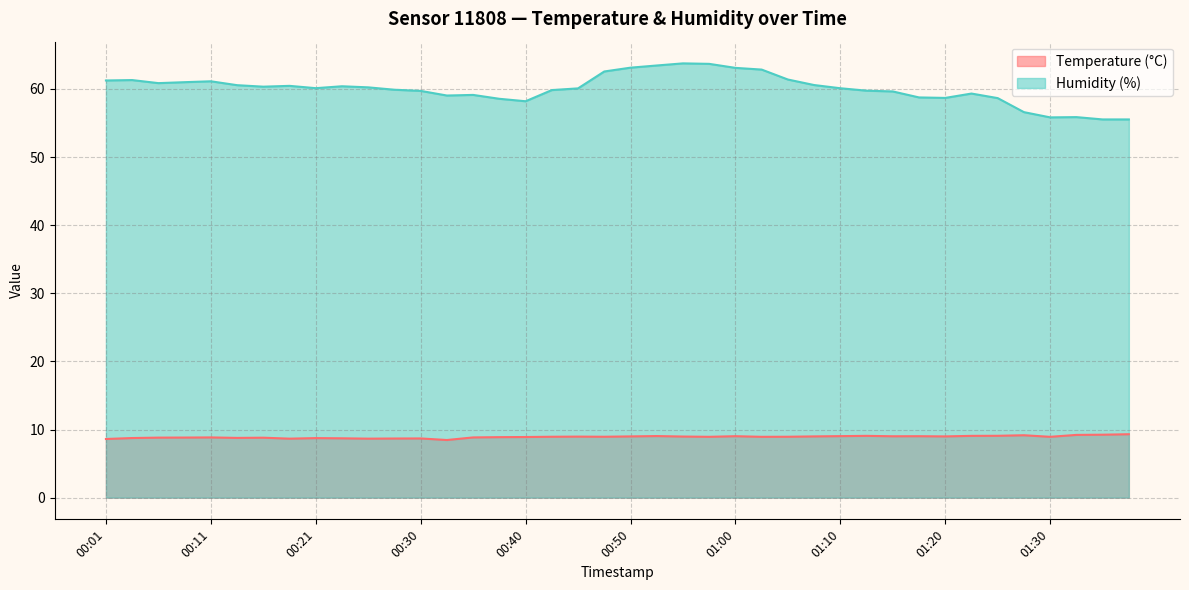

The value of Temperature (°C) at 01:23 is 13.2. True or false?

False